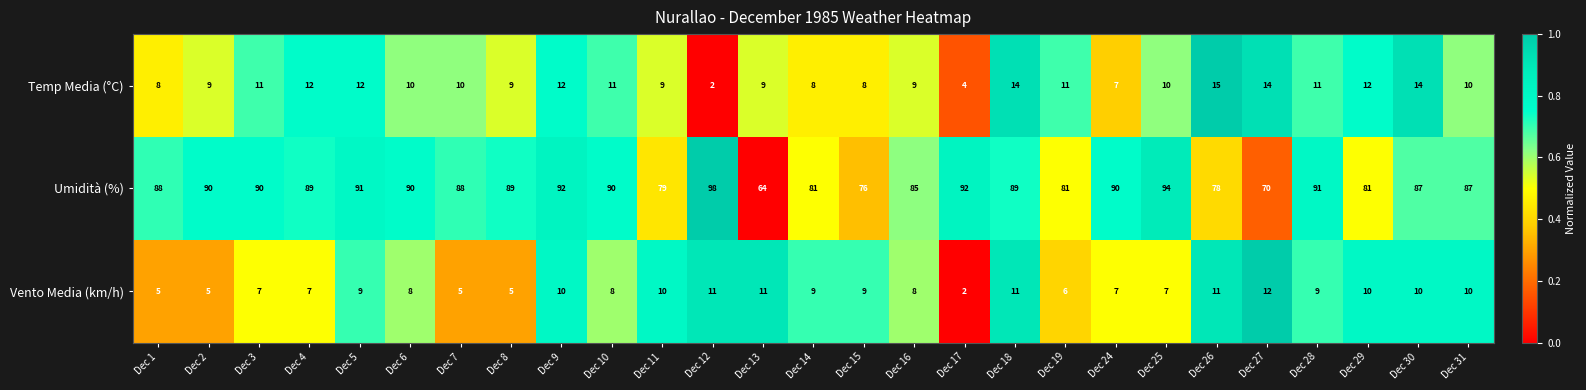

Is the value of Vento Media (km/h) at Dec 25 greater than the value of Temp Media (°C) at Dec 9?

No